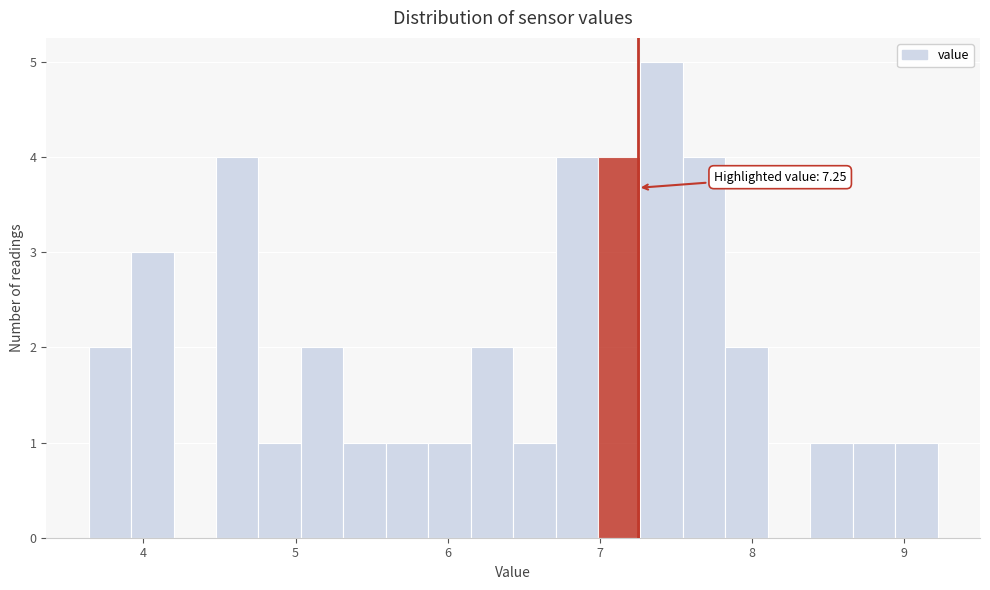

Read against the x-axis, roughly where is the centre of the tallest bar?

7.4